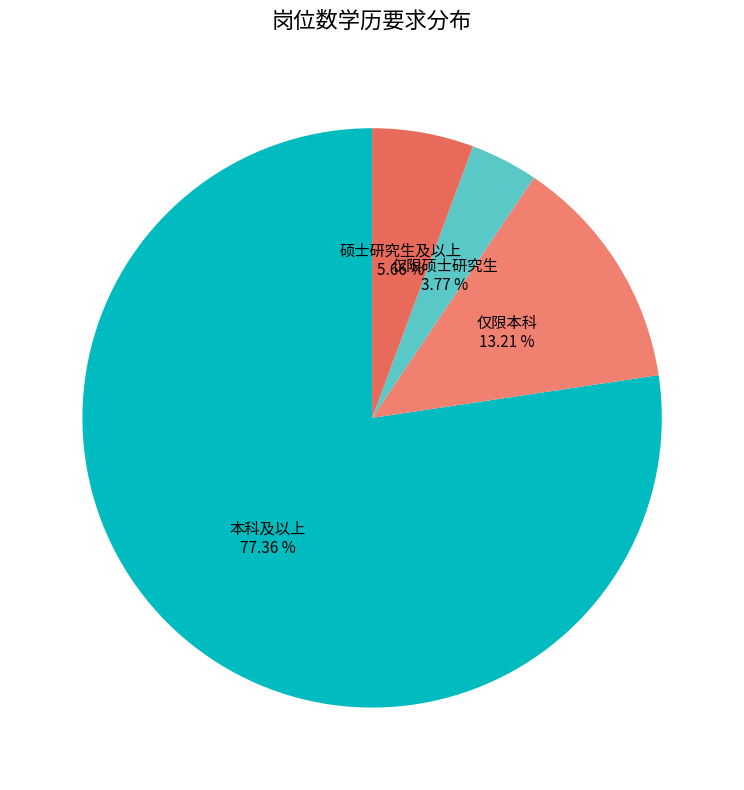

What is the ratio of the value at 硕士研究生及以上 to the value at 仅限本科?

0.4